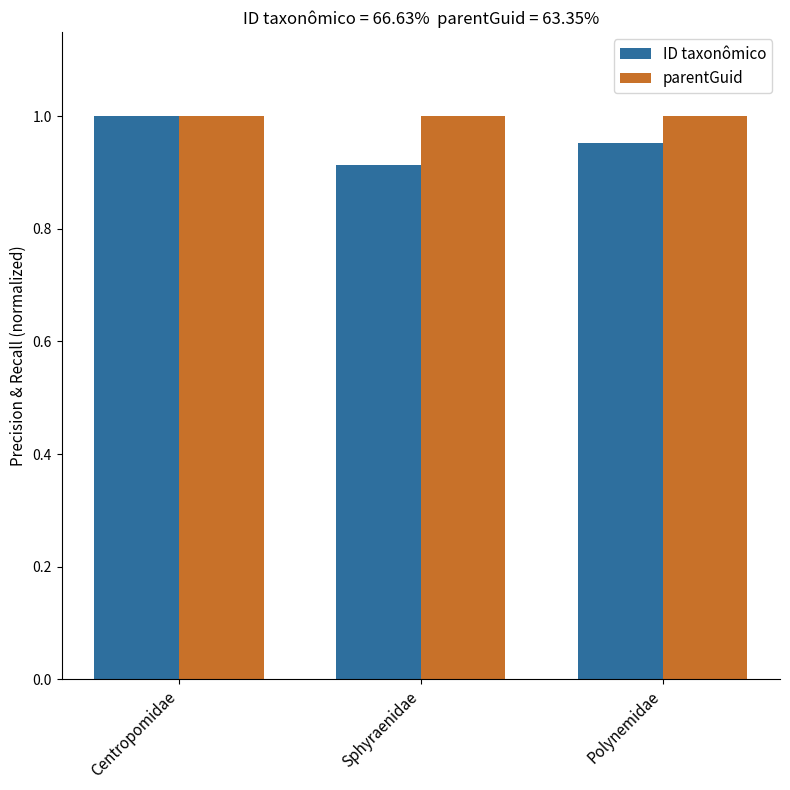

How many distinct data groups are displayed?

2